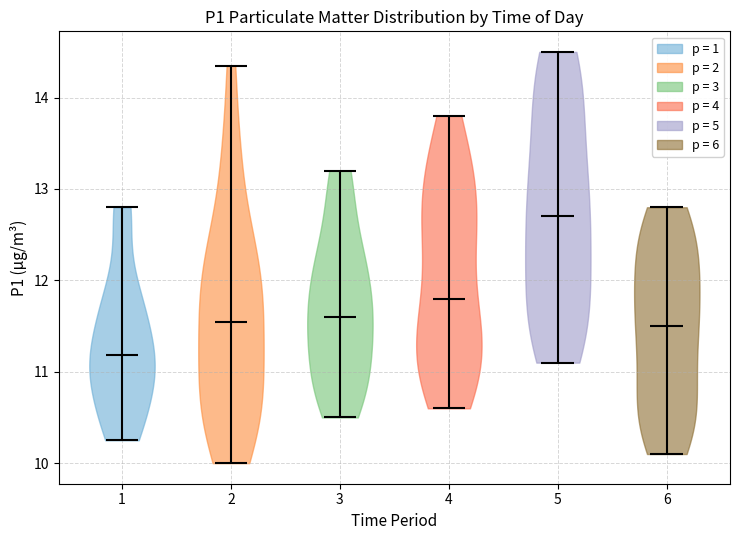

Which violin has the lowest median line?

1